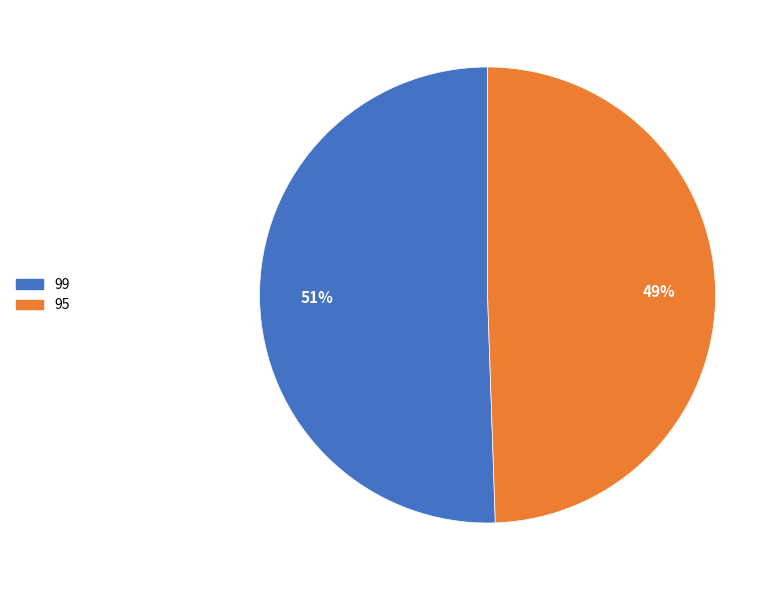

Does any single category account for the majority?

Yes